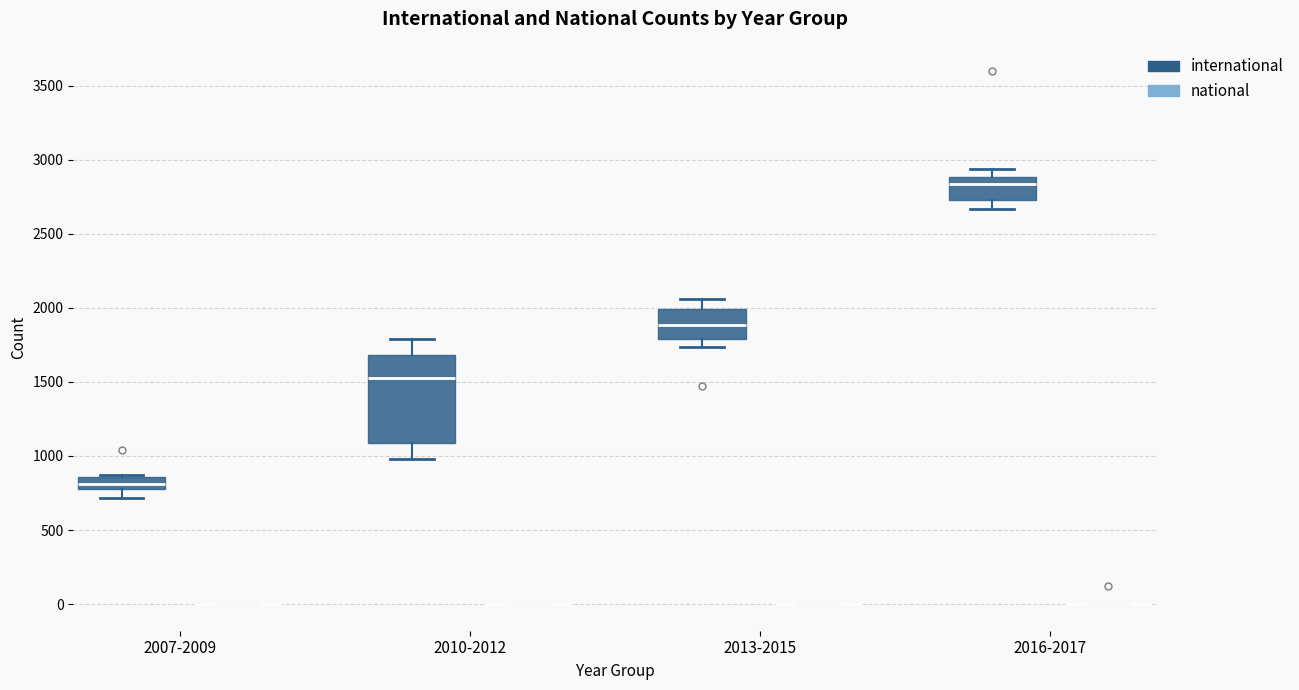

Reading left to right, read every box against the y-axis: the position of its median line, the range the box covers, and the ends of its whiskers. The values are not printed on the chart, so give them approximately, as read against the axis.

2007-2009 (international): median 800 (inside the box), box 800 to 850, whiskers 700 to 850
2007-2009 (national): box collapsed to a line at 0, whiskers 0 to 0
2010-2012 (international): median 1550, box 1100 to 1700, whiskers 1000 to 1800
2010-2012 (national): box collapsed to a line at 0, whiskers 0 to 0
2013-2015 (international): median 1900, box 1800 to 2000, whiskers 1750 to 2050
2013-2015 (national): box collapsed to a line at 0, whiskers 0 to 0
2016-2017 (international): median 2850, box 2750 to 2900, whiskers 2650 to 2950
2016-2017 (national): box collapsed to a line at 0, whiskers 0 to 0